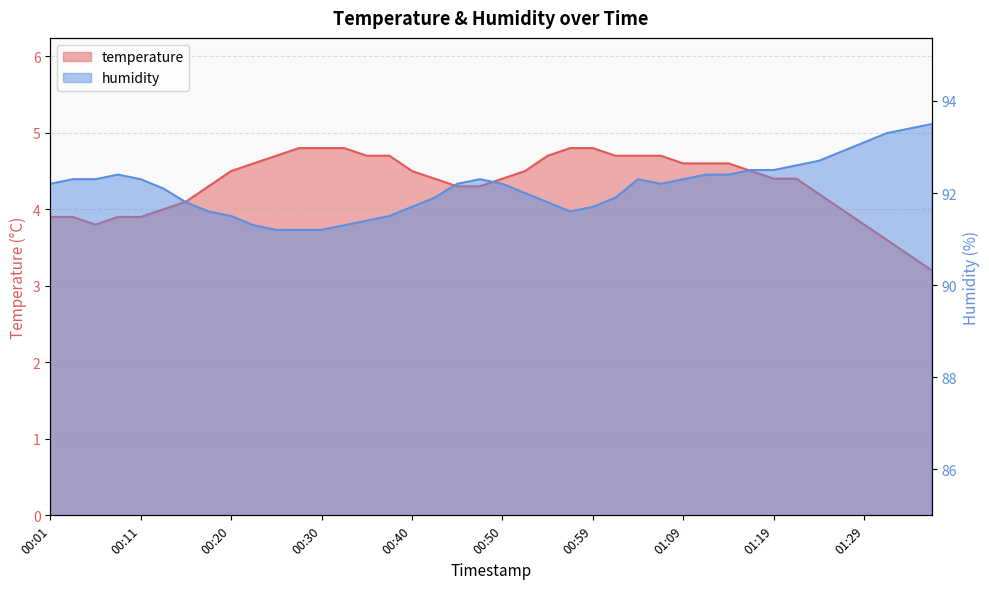

What position from the left is 00:40?

17